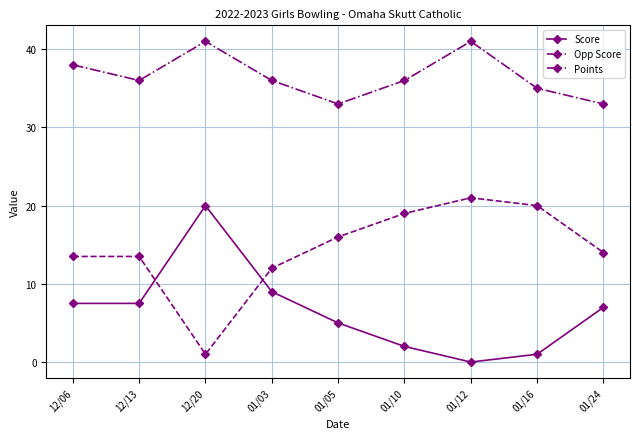

Rank the series by their average value, from lowest to highest.

Score, Opp Score, Points